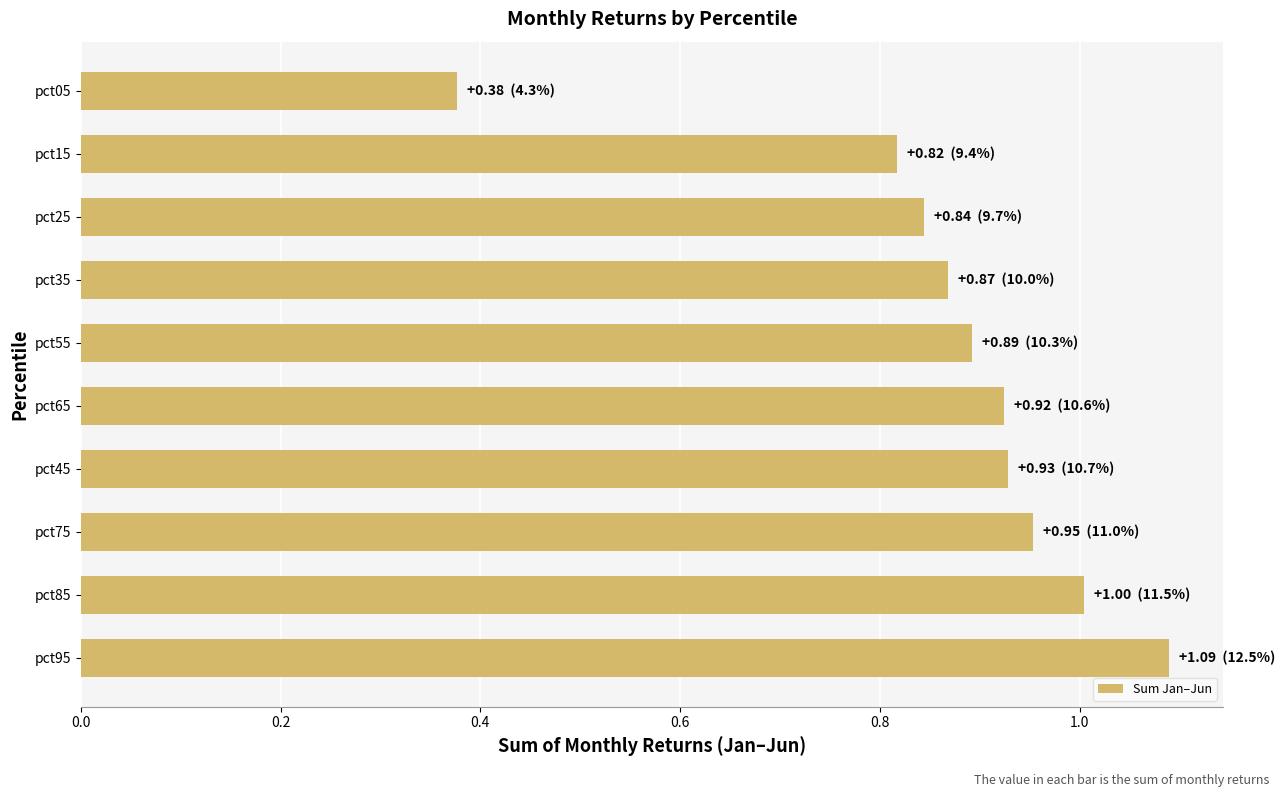

The chart shows a value of 1.7 at pct65. True or false?

False